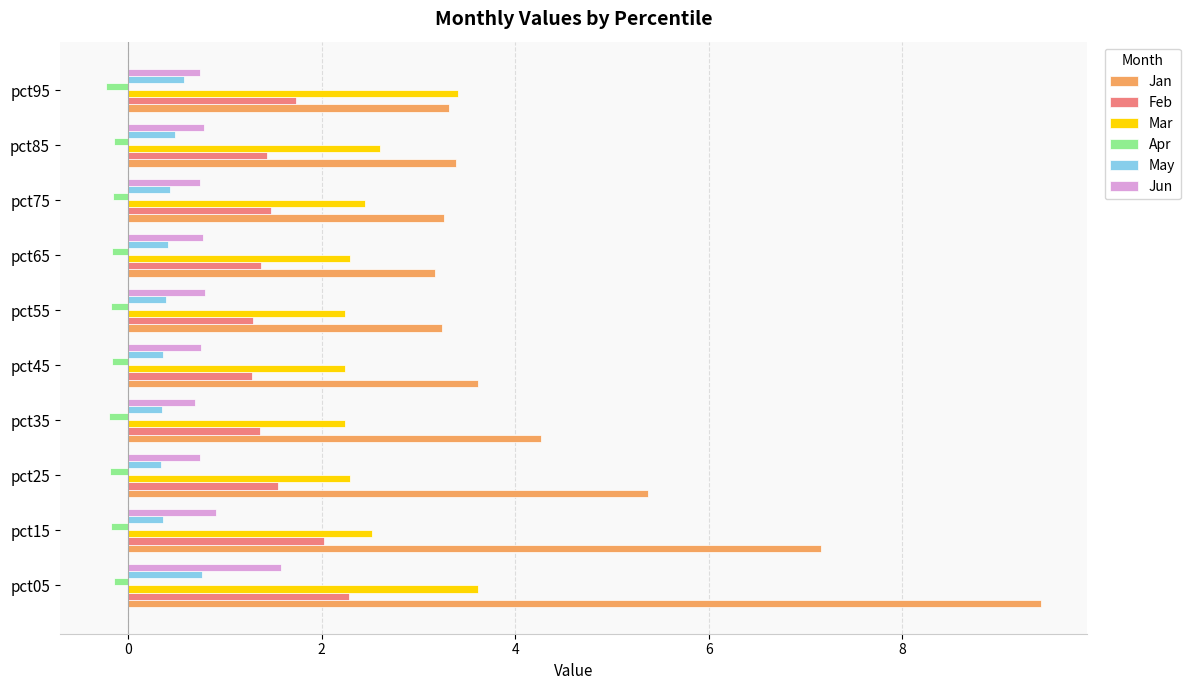

True or false: Jan has a value of 1.9 at pct95.

False